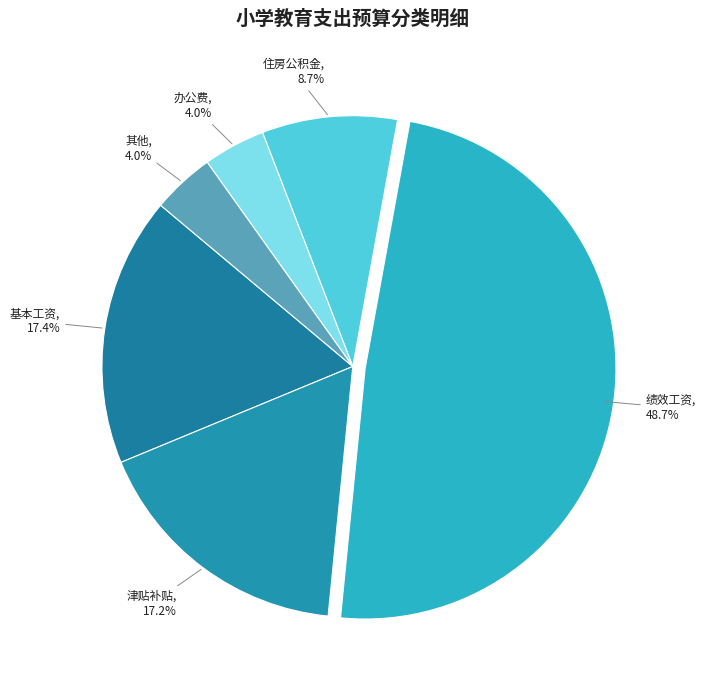

How many slices are in this pie chart?

6